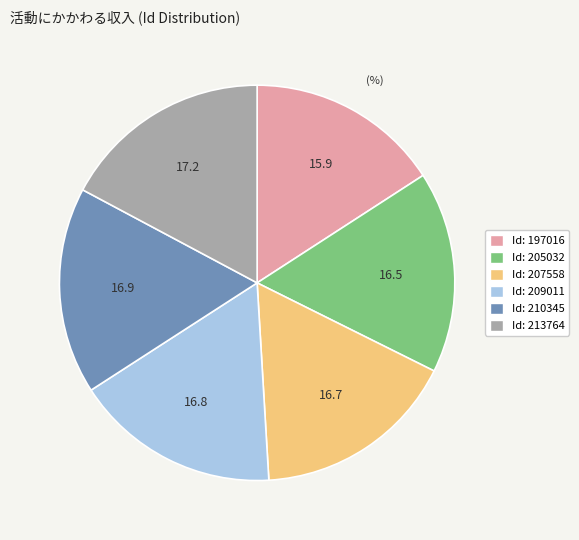

Is there any slice that represents more than half of the pie?

No